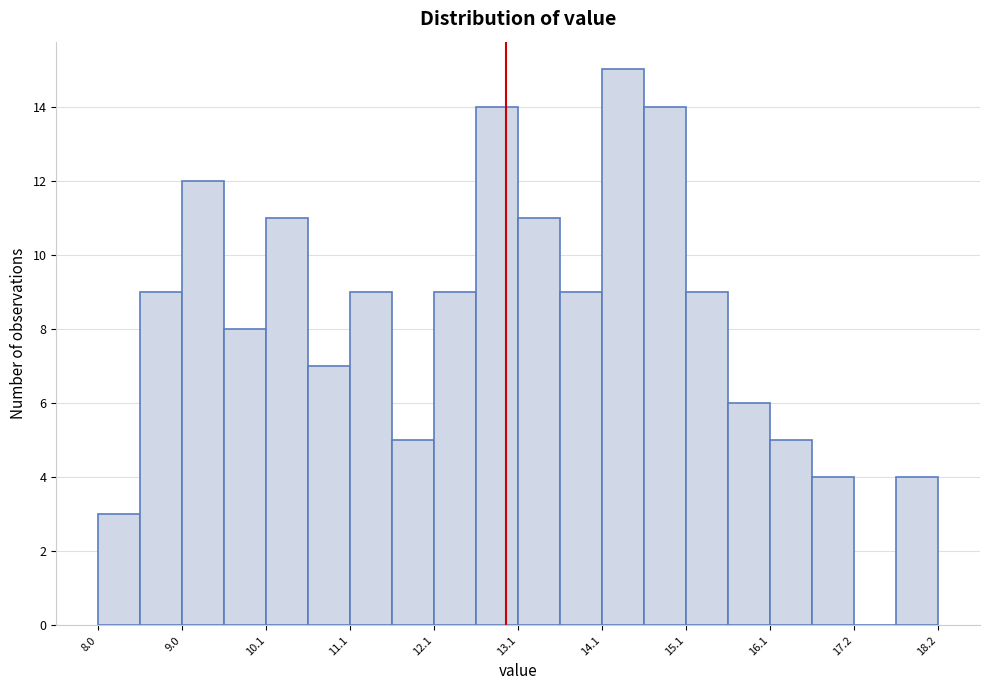

Around what value on the x-axis is the tallest bar? Give the approximate position of its centre, as read against the axis.

14.4